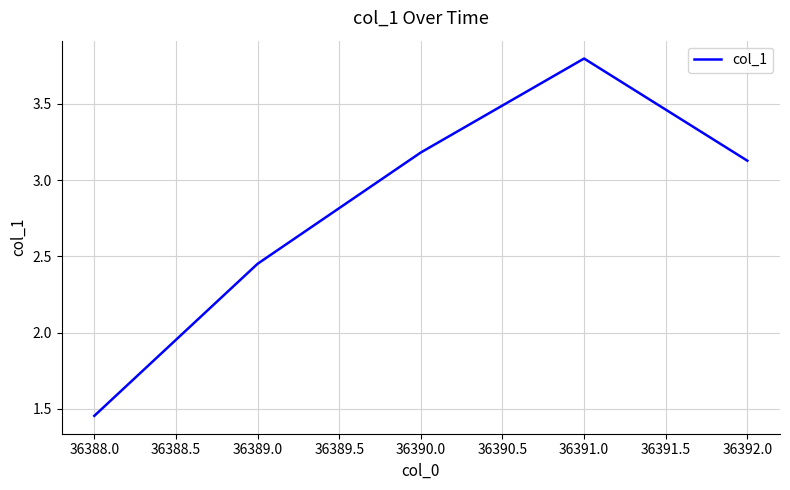

What is the average value?

2.8